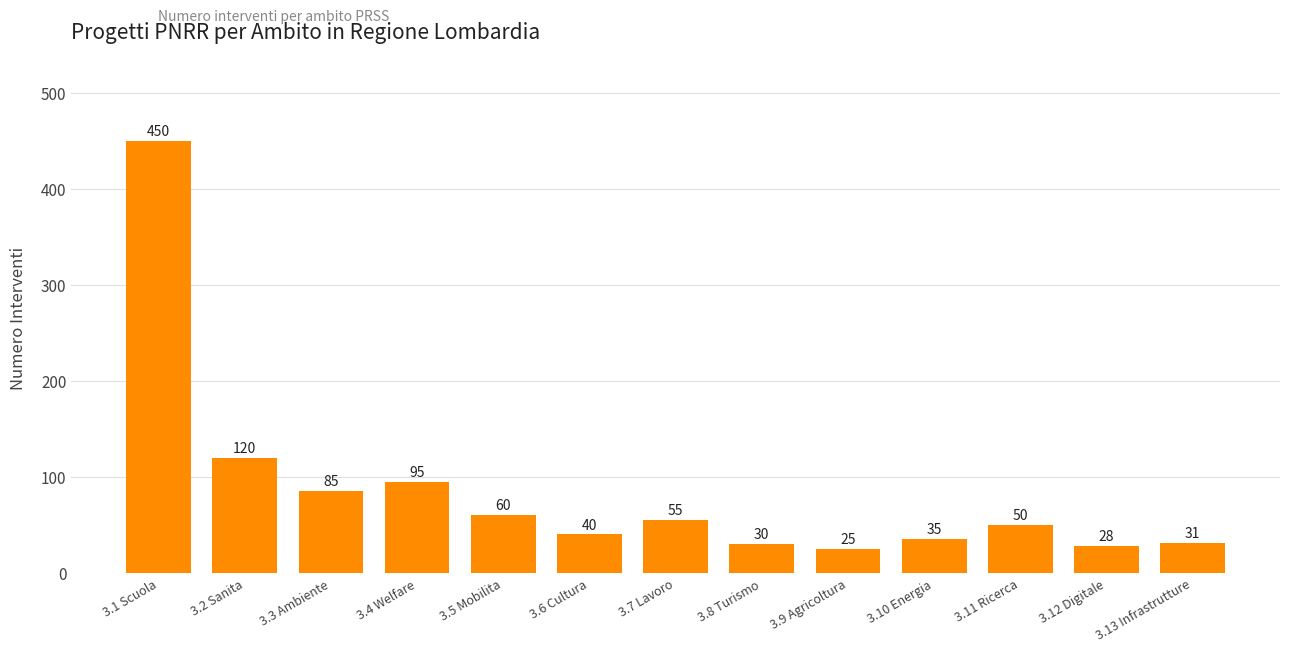

Reading left to right, what are all the values shown in this chart?

450	120	85	95	60	40	55	30	25	35	50	28	31